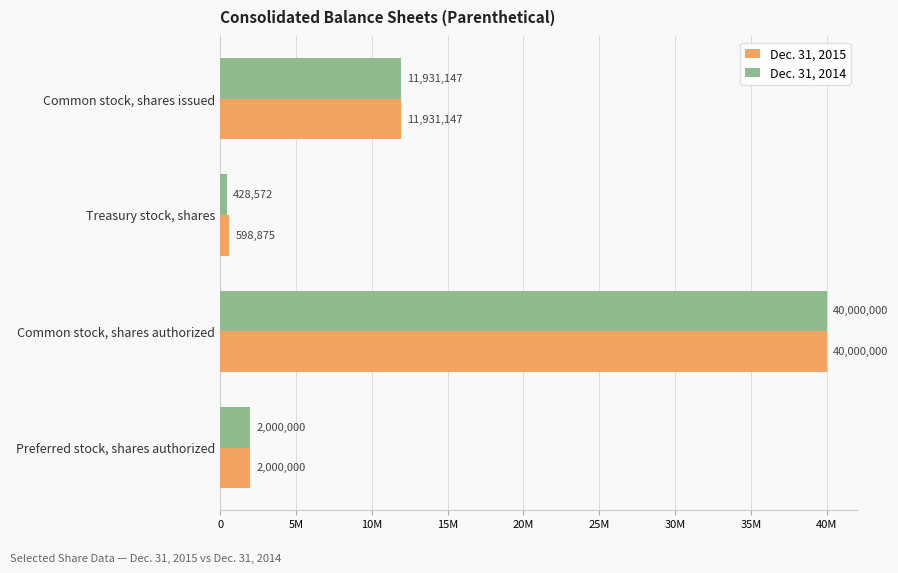

List the labels in order of Dec. 31, 2014 value, largest first.

Common stock, shares authorized, Common stock, shares issued, Preferred stock, shares authorized, Treasury stock, shares